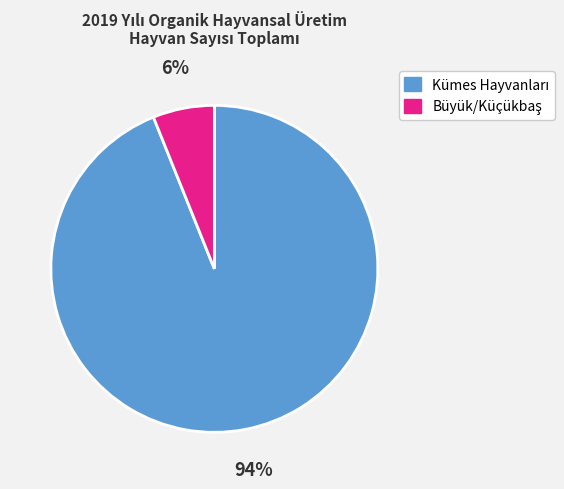

Does any single category account for the majority?

Yes